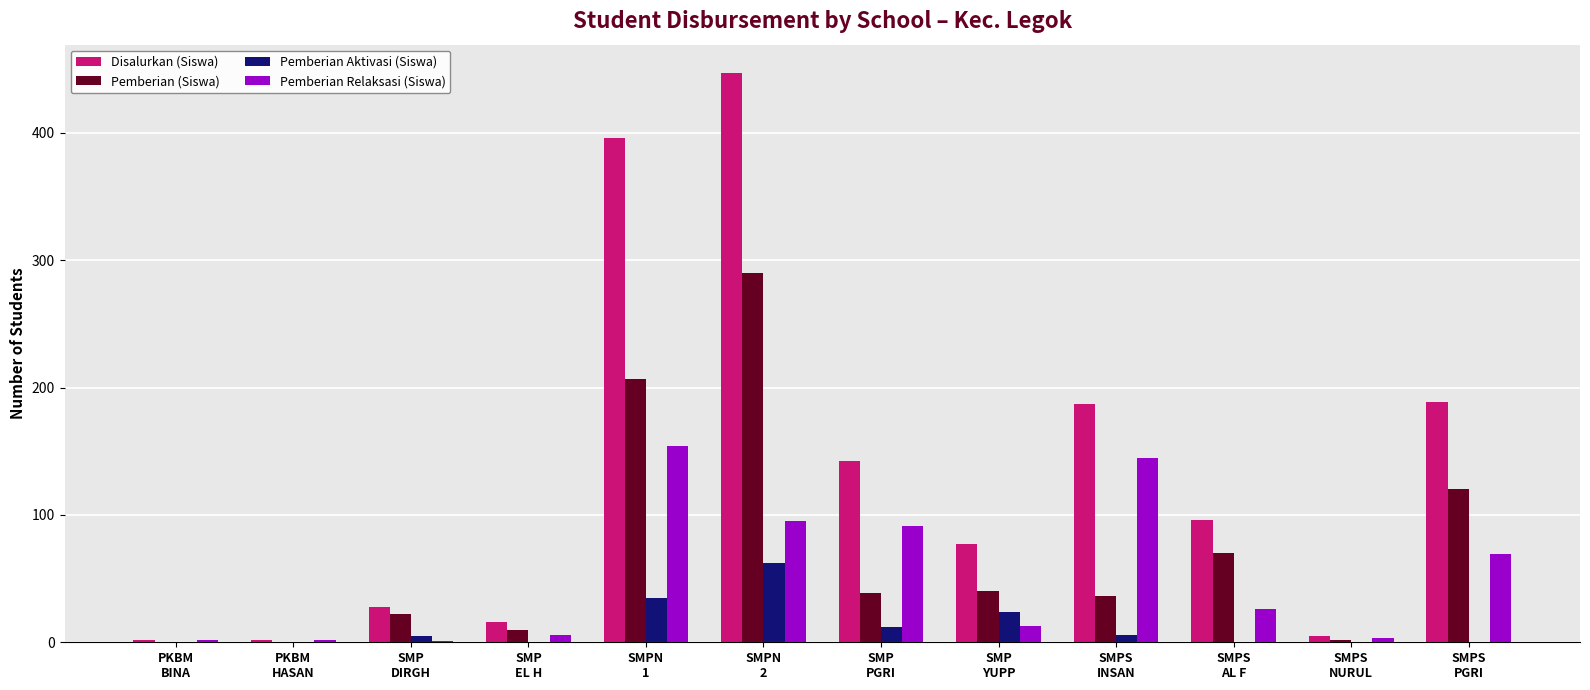

What are all the series names shown in the legend?

Disalurkan (Siswa), Pemberian (Siswa), Pemberian Aktivasi (Siswa), Pemberian Relaksasi (Siswa)